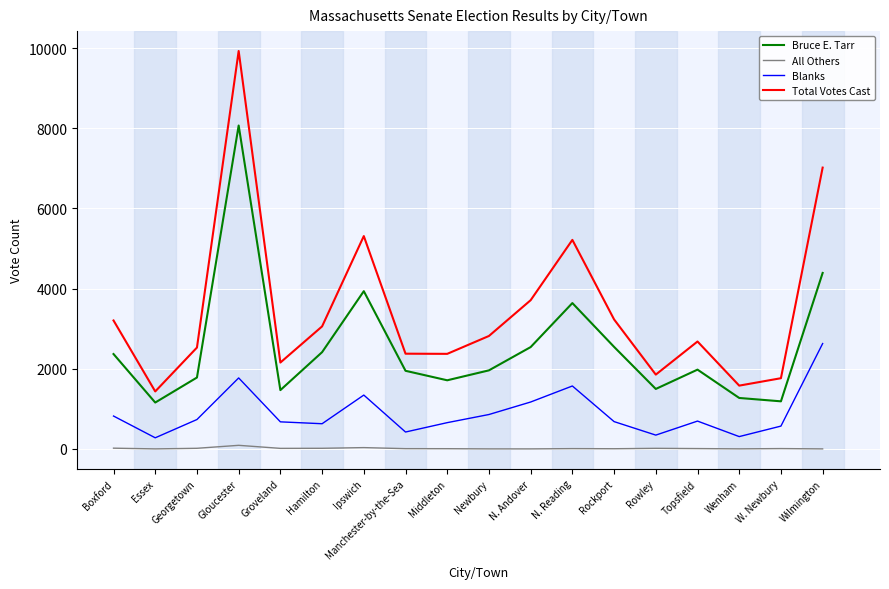

Rank the series by their average value, from highest to lowest.

Total Votes Cast, Bruce E. Tarr, Blanks, All Others